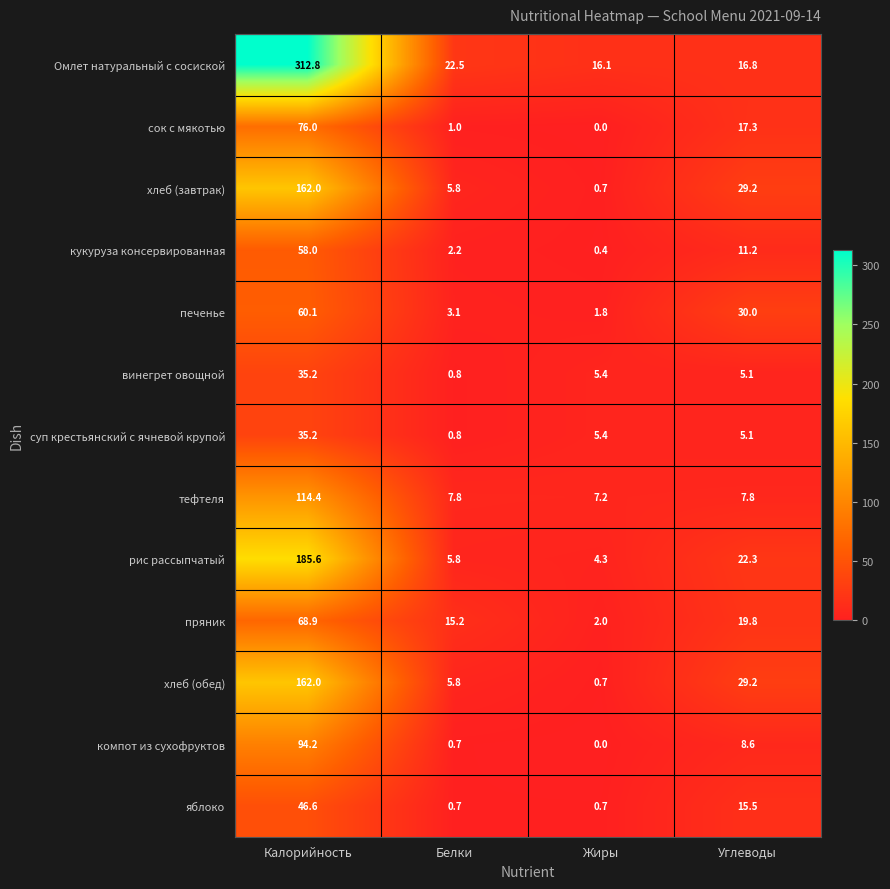

At which label is винегрет овощной closest to 18?

Жиры